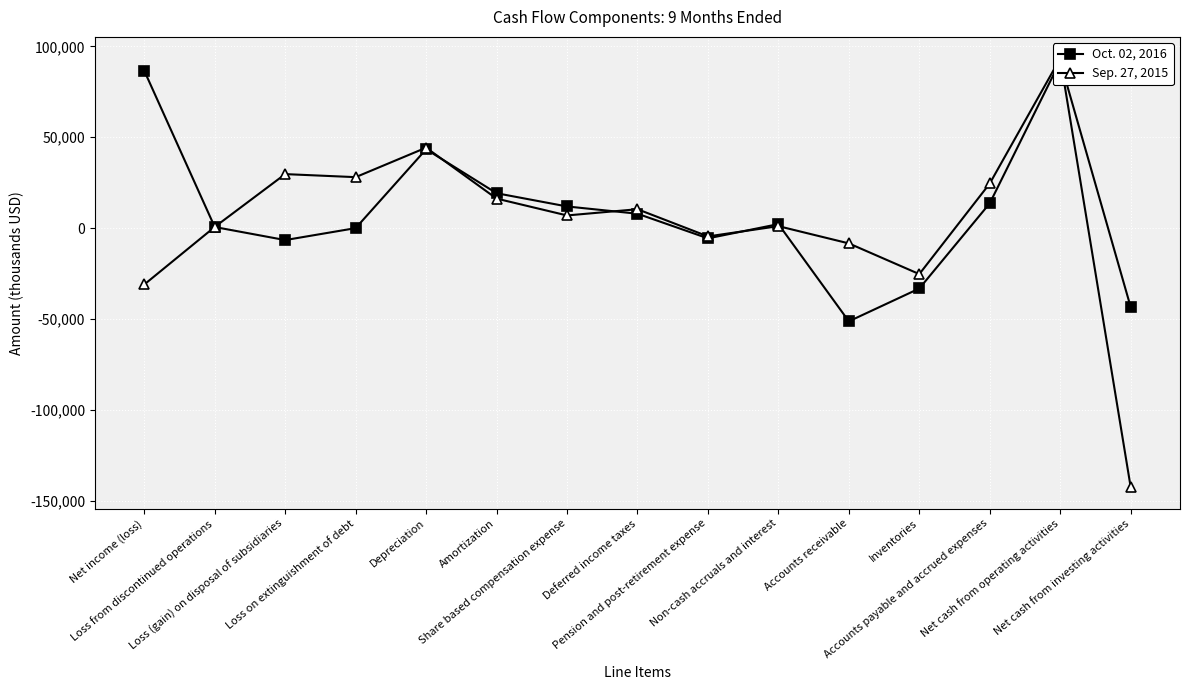

What is the value of the Sep. 27, 2015 point at the 7th from the left?

6975